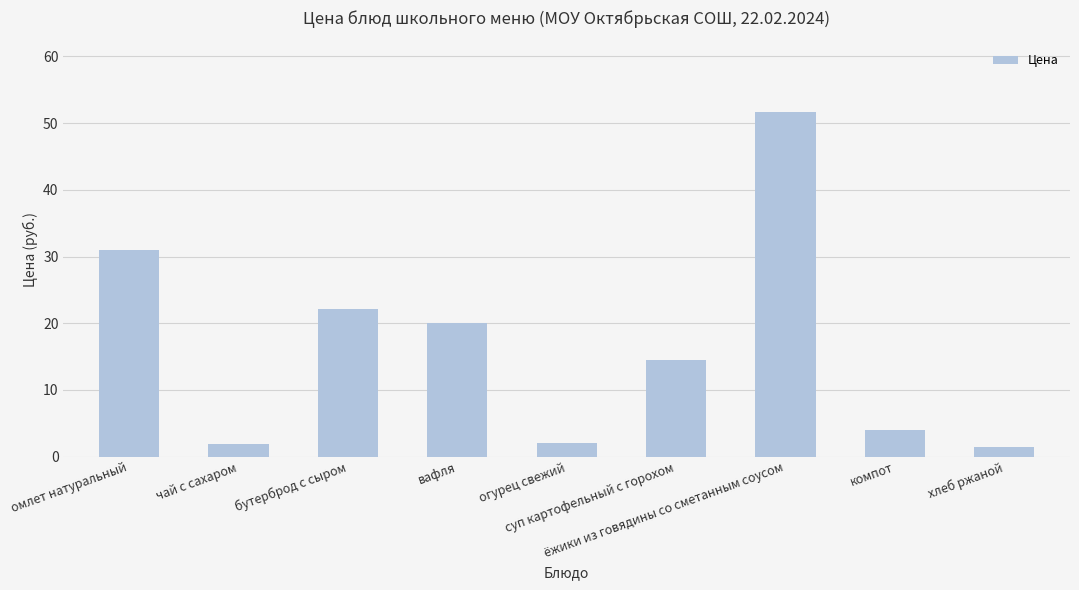

What is the value of the 5th bar from the left?

2.0